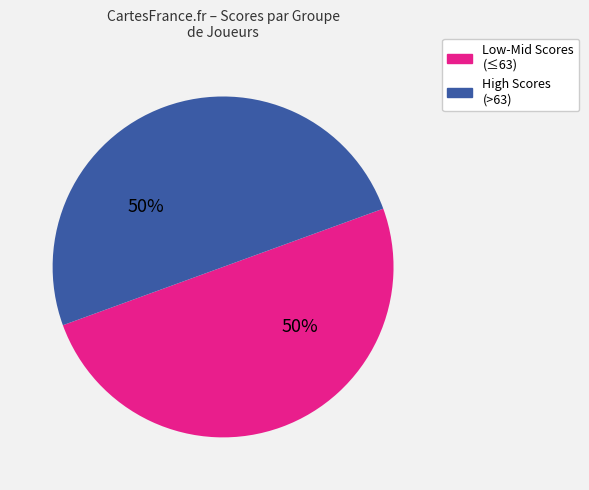

How many segments does this pie chart have?

2